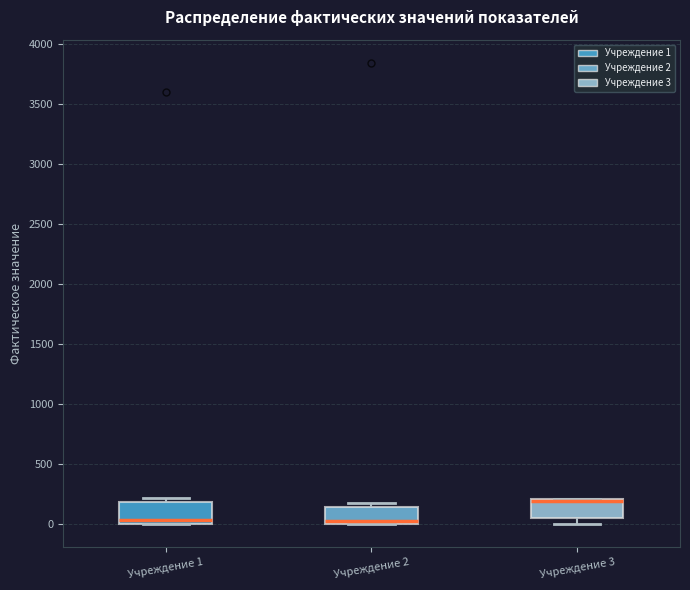

Reading left to right, read every box against the y-axis: the position of its median line, the range the box covers, and the ends of its whiskers. The values are not printed on the chart, so give them approximately, as read against the axis.

Учреждение 1: median 50, box 0 to 200, whiskers 0 to 200 (just above the box's upper edge)
Учреждение 2: median 50, box 0 to 150, whiskers 0 to 200
Учреждение 3: median 200 (drawn on the box's upper edge), box 50 to 200, whiskers 0 to 200